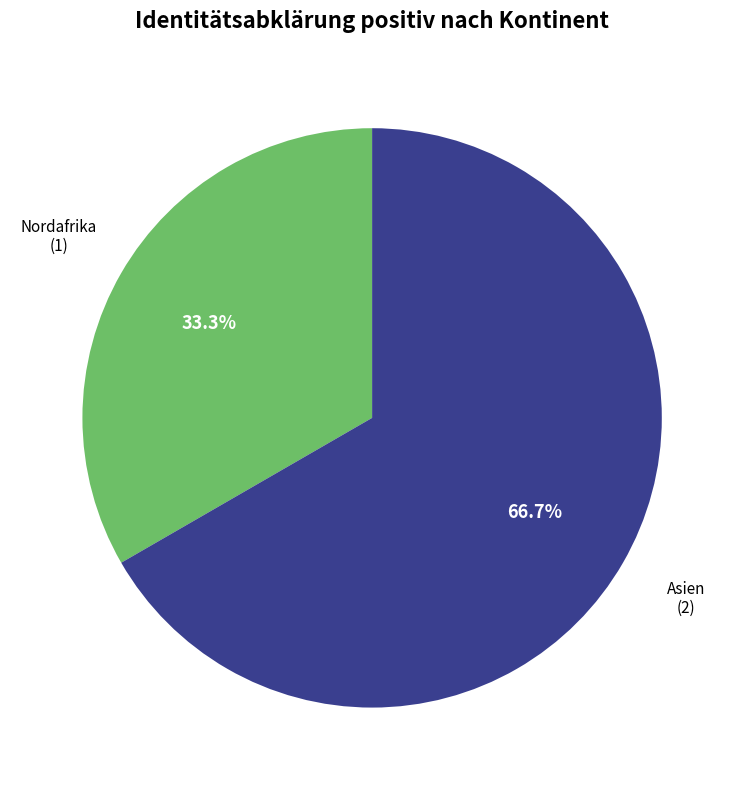

How many slices are in this pie chart?

2